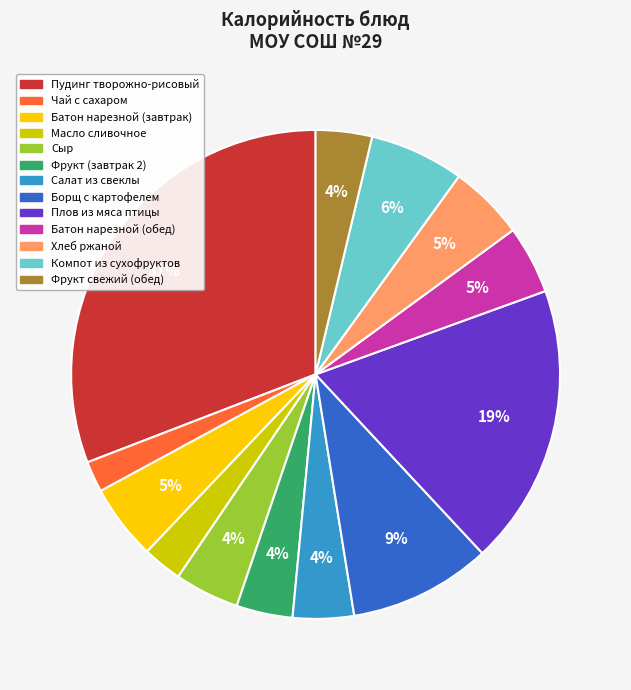

Is the sum of Фрукт (завтрак 2) and Чай с сахаром greater than half?

No